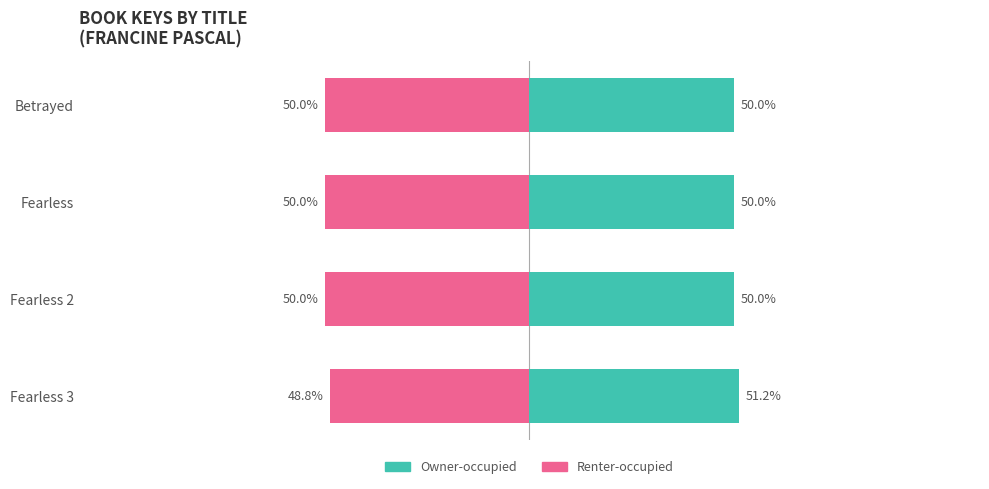

What is the sum of all Renter-occupied values?

-198.8